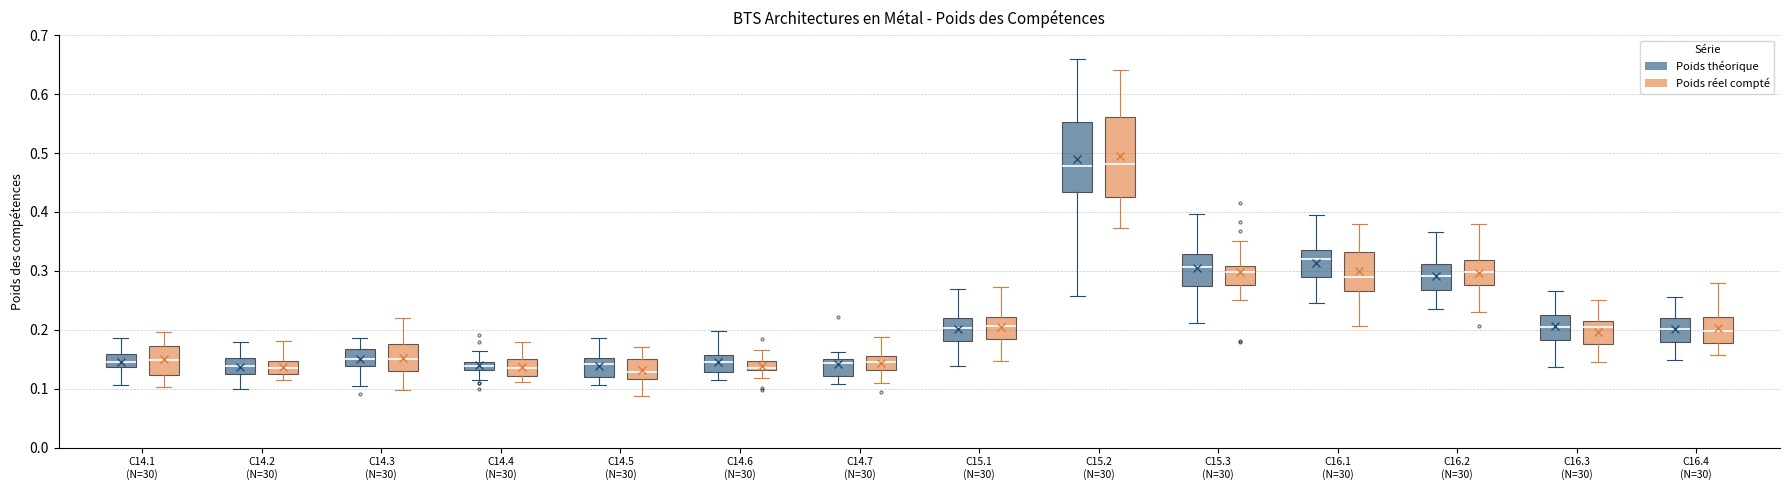

Where is the lower edge of the box for C15.1 (N=30) (Poids théorique) on the y-axis? The values are not printed on the chart, so give them approximately, as read against the axis.

0.18